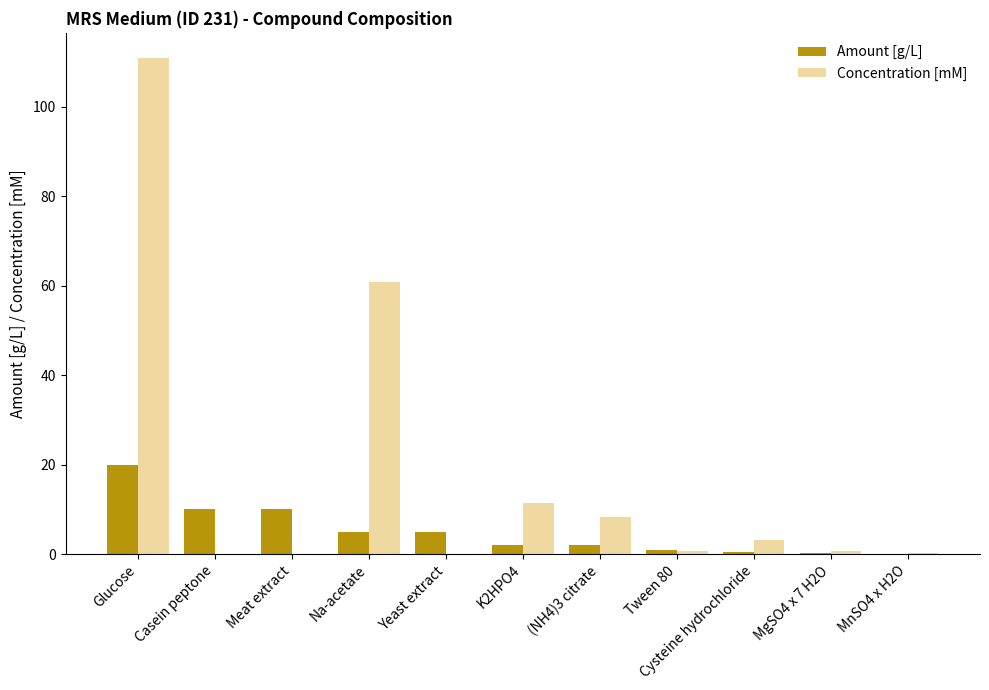

True or false: Concentration [mM] has a value of 8.2 at (NH4)3 citrate.

True